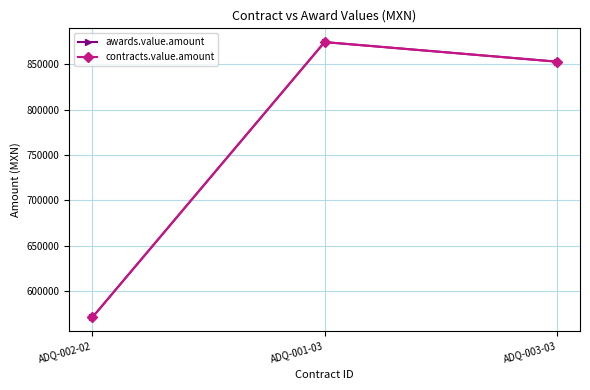

What is the sum of the awards.value.amount values at ADQ-001-03 and ADQ-002-02?

1445755.2